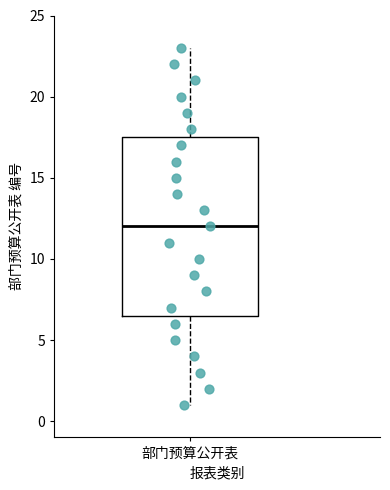

Transcribe this box plot: give where the median line is, the range the box spans, and where the two whiskers end, as read against the y-axis. The values are not printed on the chart, so give them approximately, as read against the axis.

median 12.0, box 6.5 to 17.5, whiskers 1.0 to 23.0